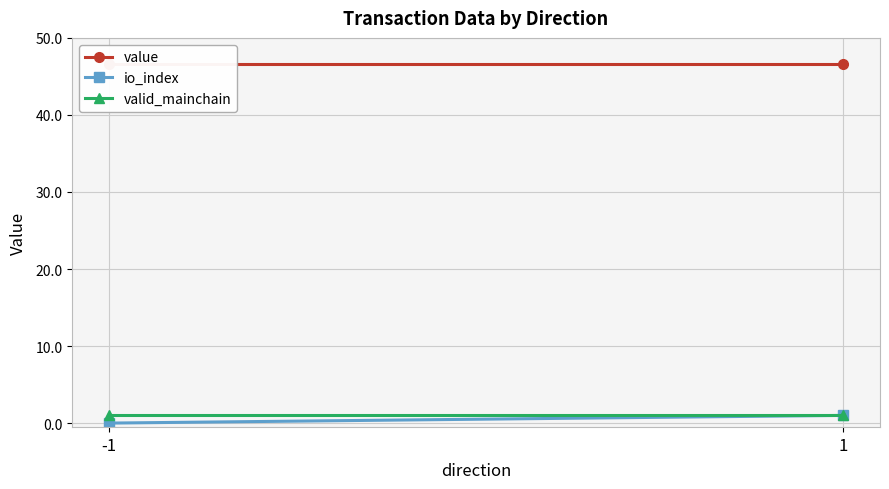

Is it true that io_index equals 0.3 at -1?

False